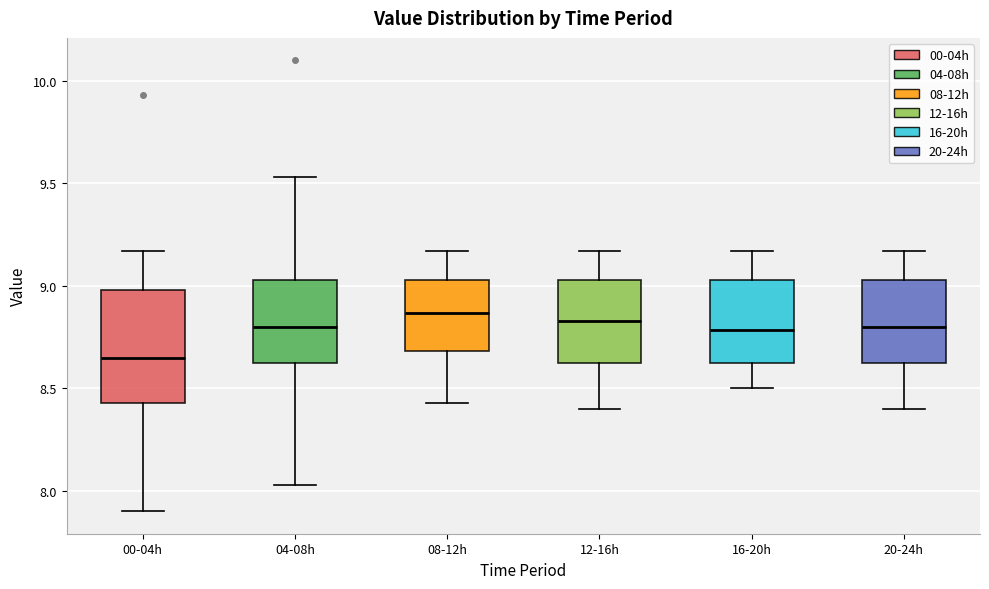

Which box has the lowest median line?

00-04h